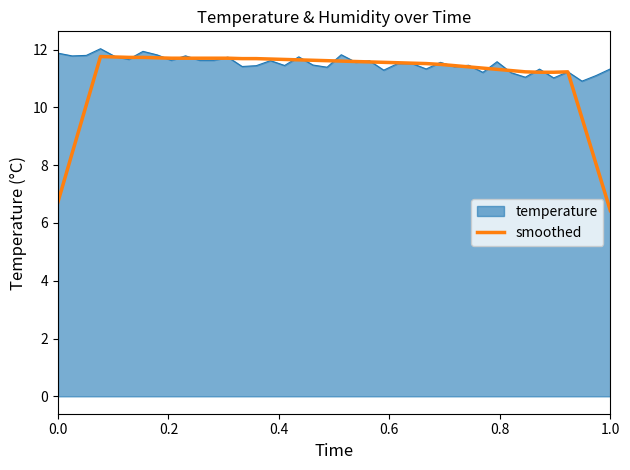

What is the highest value of the temperature series?

12.0